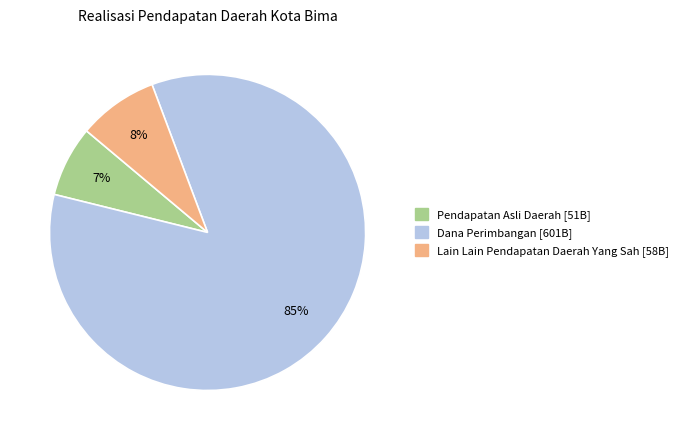

To the nearest percent, what is the combined percentage of Pendapatan Asli Daerah and Lain Lain Pendapatan Daerah Yang Sah?

15%